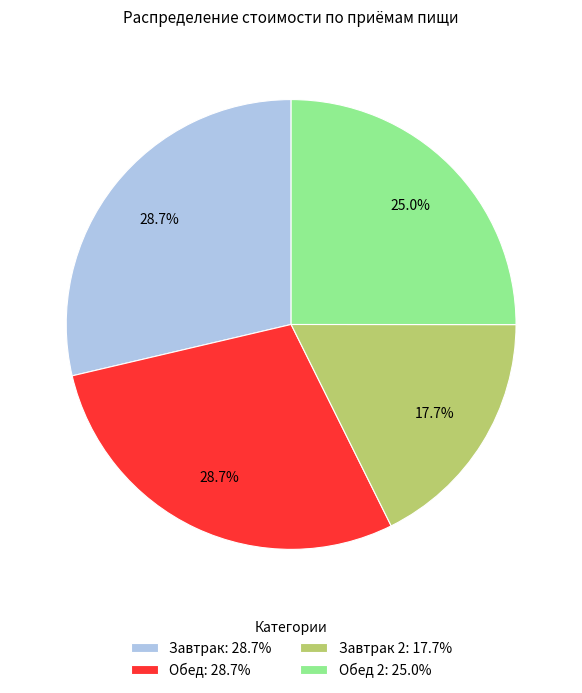

Which slice is the smallest?

Завтрак 2: 17.7%